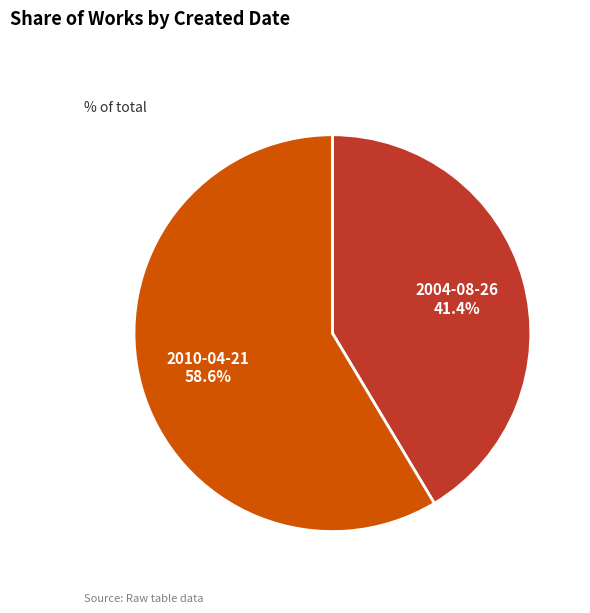

Is it true that 2010-04-21 is 52% of the pie?

False